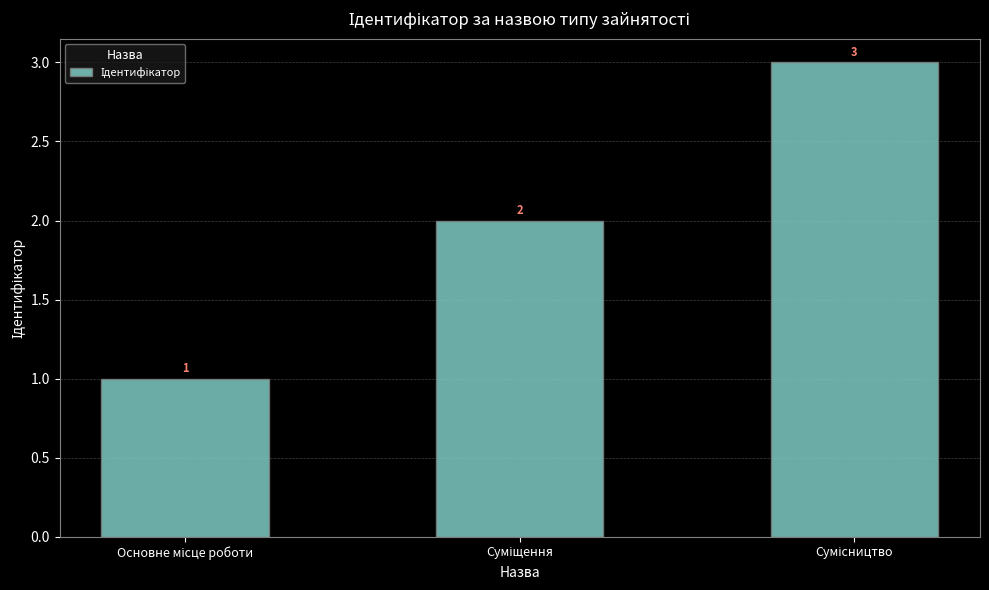

What is the sum of all values?

6